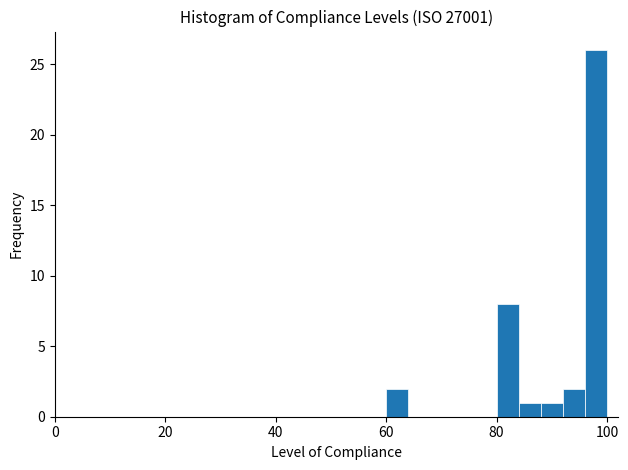

Around what value on the x-axis is the tallest bar? Give the approximate position of its centre, as read against the axis.

98